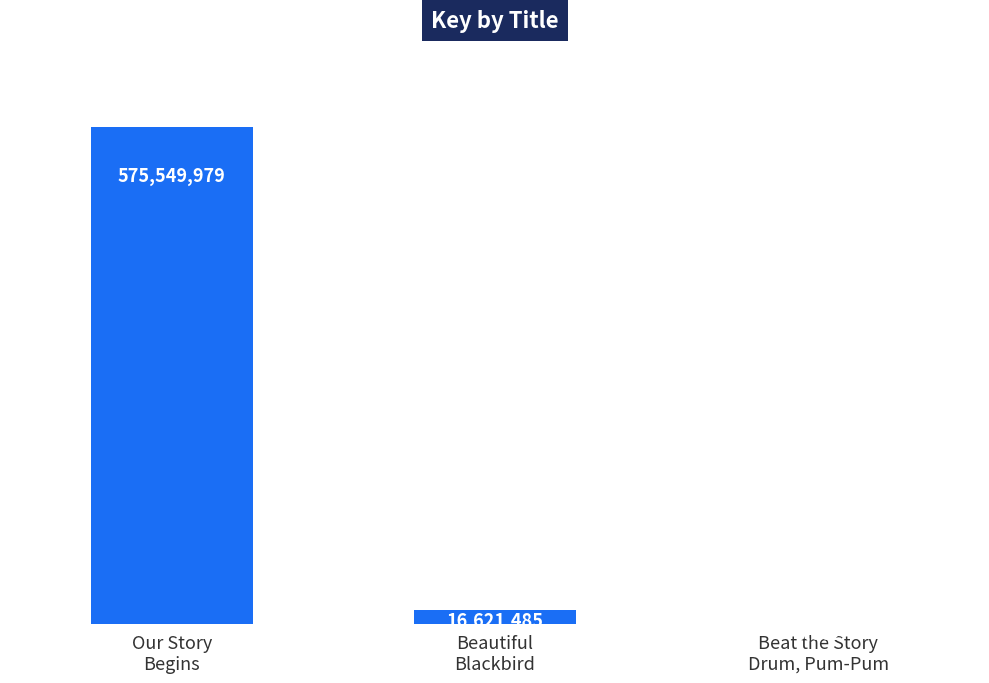

What value does the data have at Our Story
Begins?

575549979